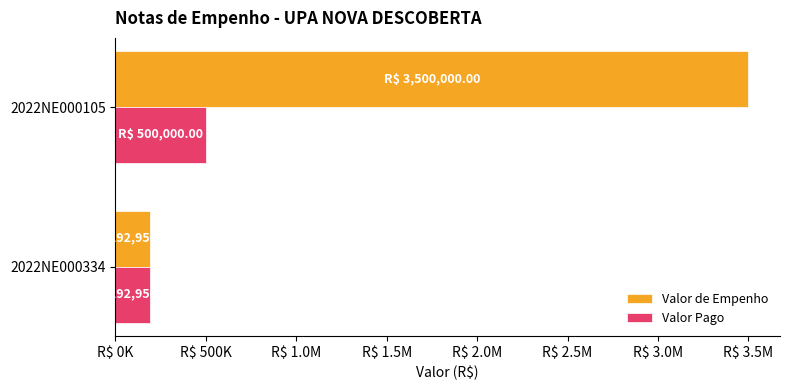

Does the chart contain stacked bars?

No